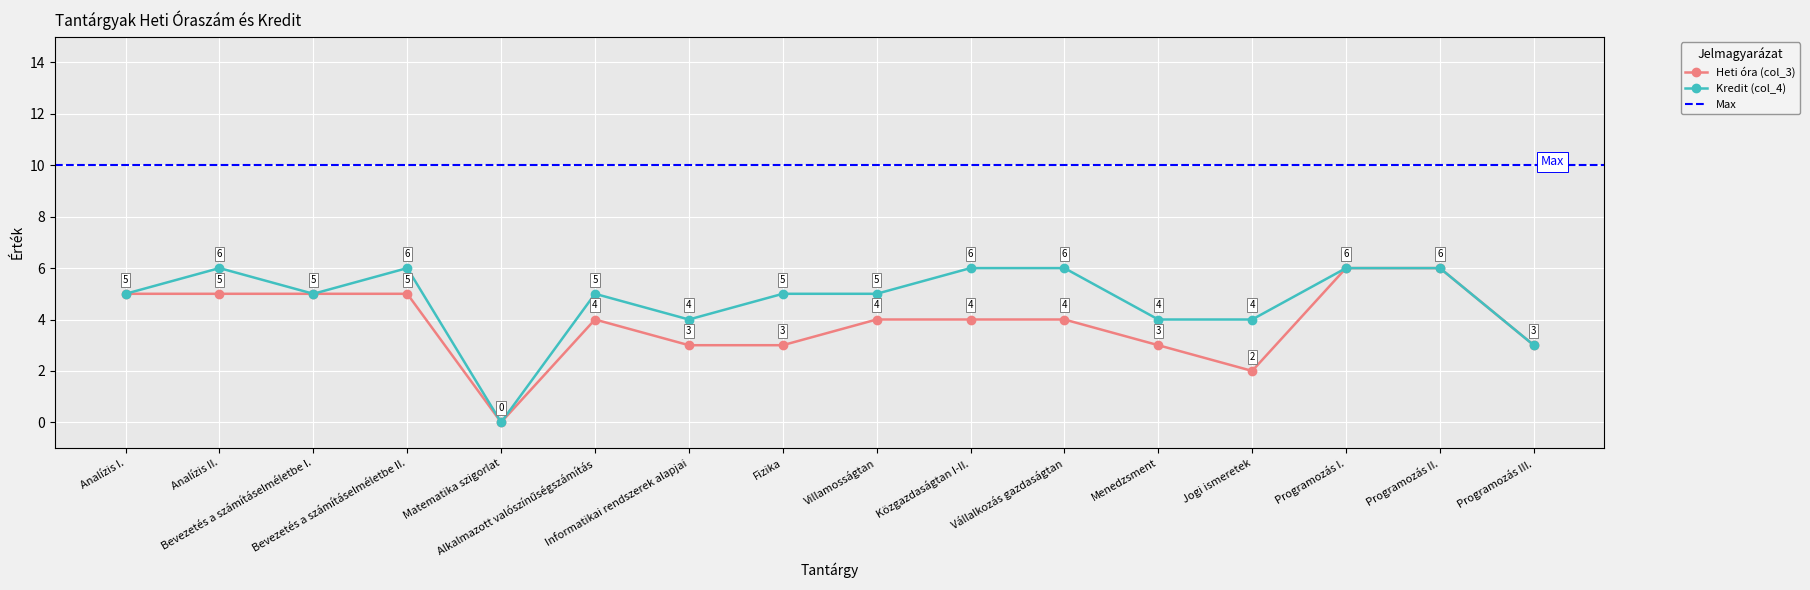

Which category has the lowest value in the Kredit (col_4) series?

Matematika szigorlat